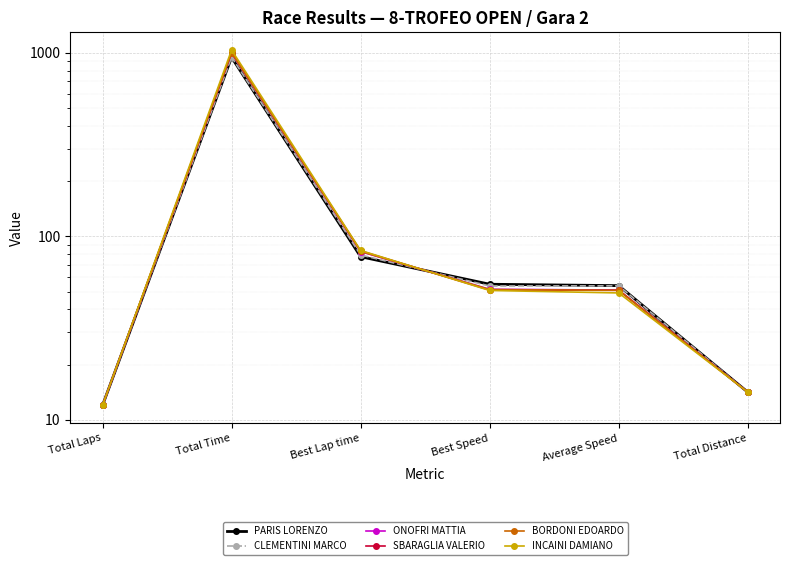

What is the sum of the CLEMENTINI MARCO values at Total Time and Total Distance?

962.5